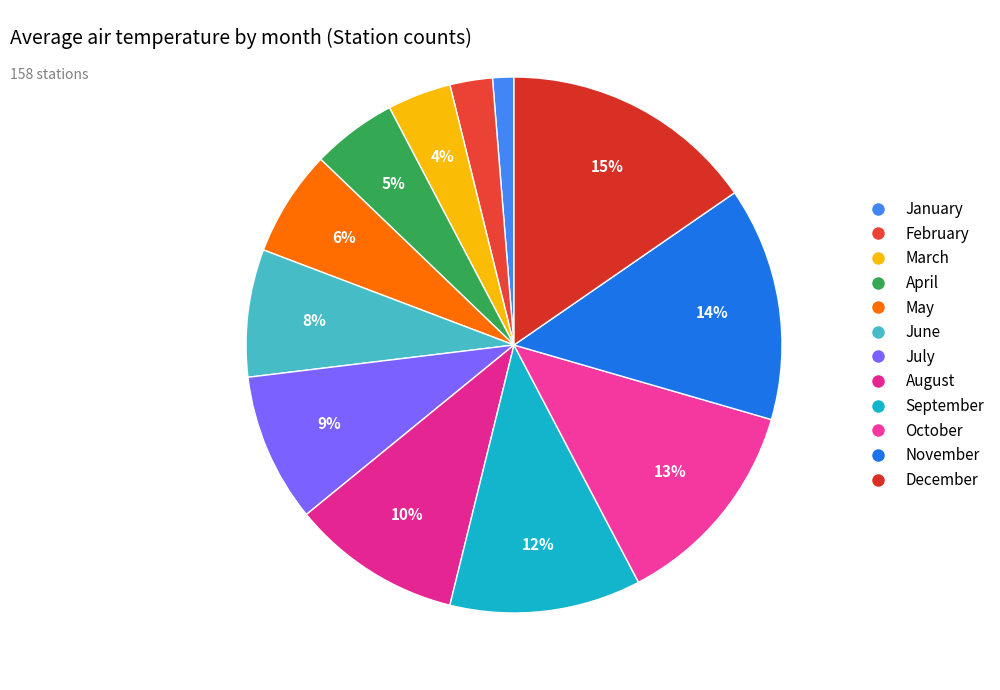

Which category has the smallest portion of the pie?

January